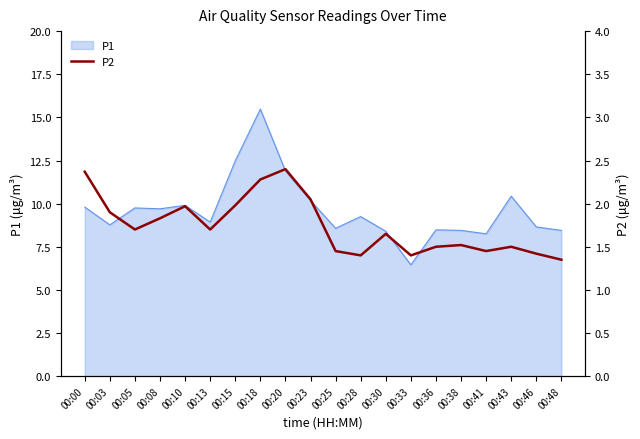

At which category does the chart reach its minimum across all series?

00:48